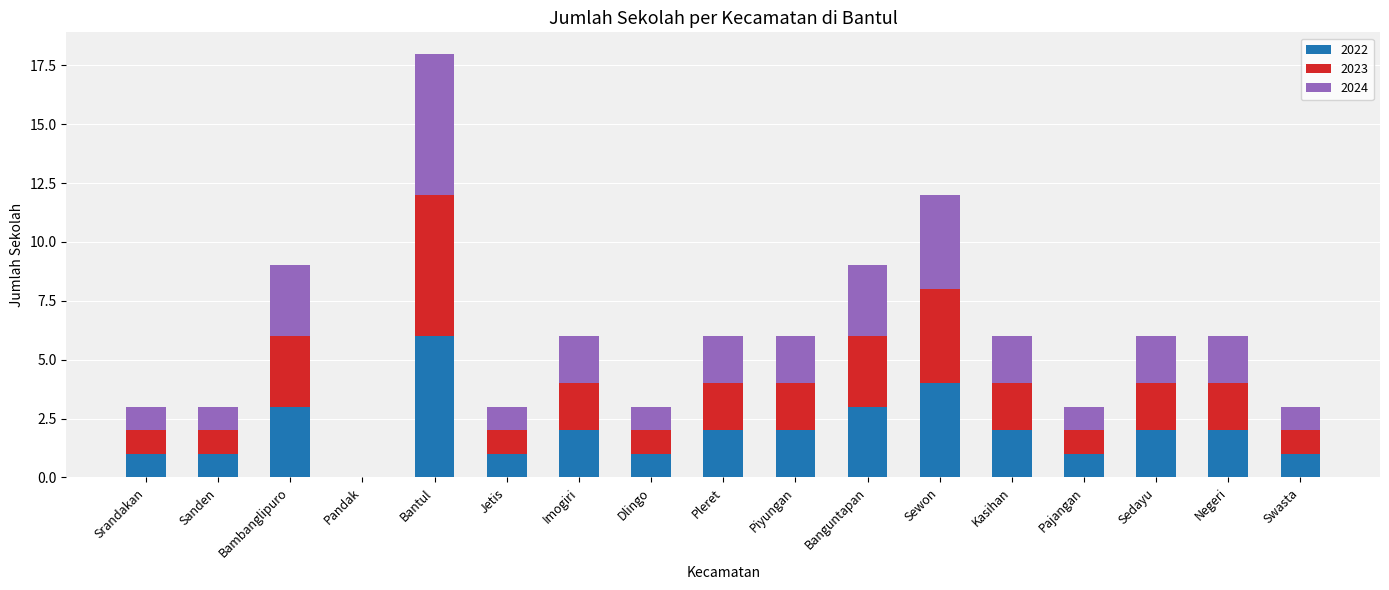

The 2022 series shows 1 at Sanden. True or false?

True